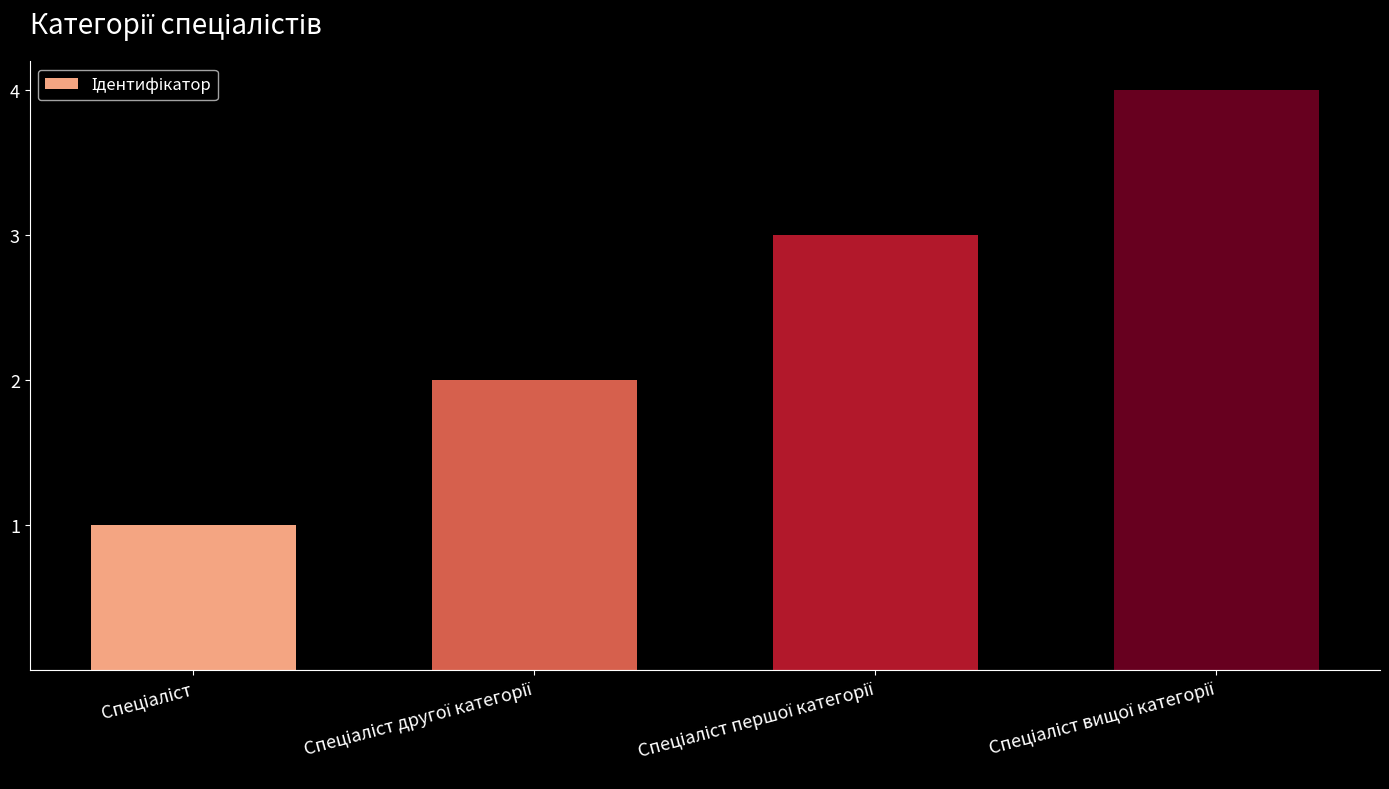

What is the greatest value displayed?

4